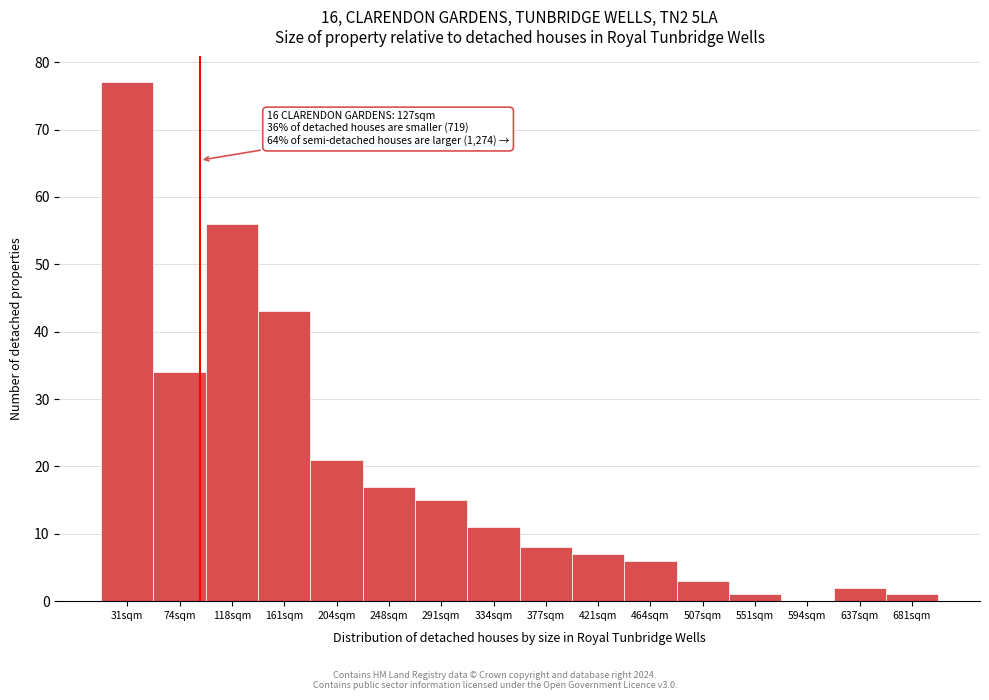

Reading right to left, extract all data points from this chart.

681sqm=1	637sqm=2	594sqm=0	551sqm=1	507sqm=3	464sqm=6	421sqm=7	377sqm=8	334sqm=11	291sqm=15	248sqm=17	204sqm=21	161sqm=43	118sqm=56	74sqm=34	31sqm=77